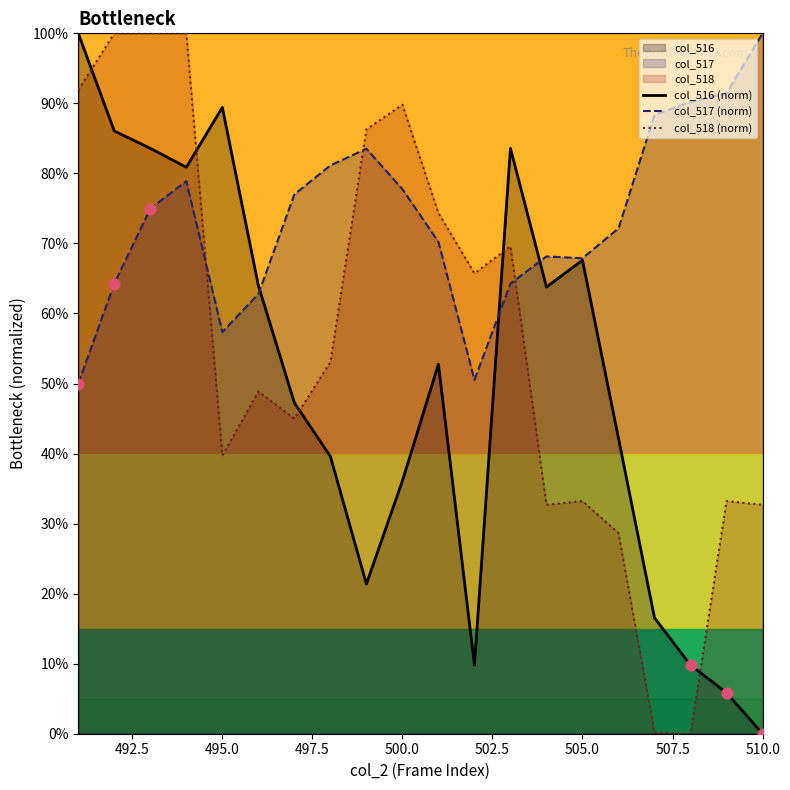

Does the chart have visible grid lines?

No